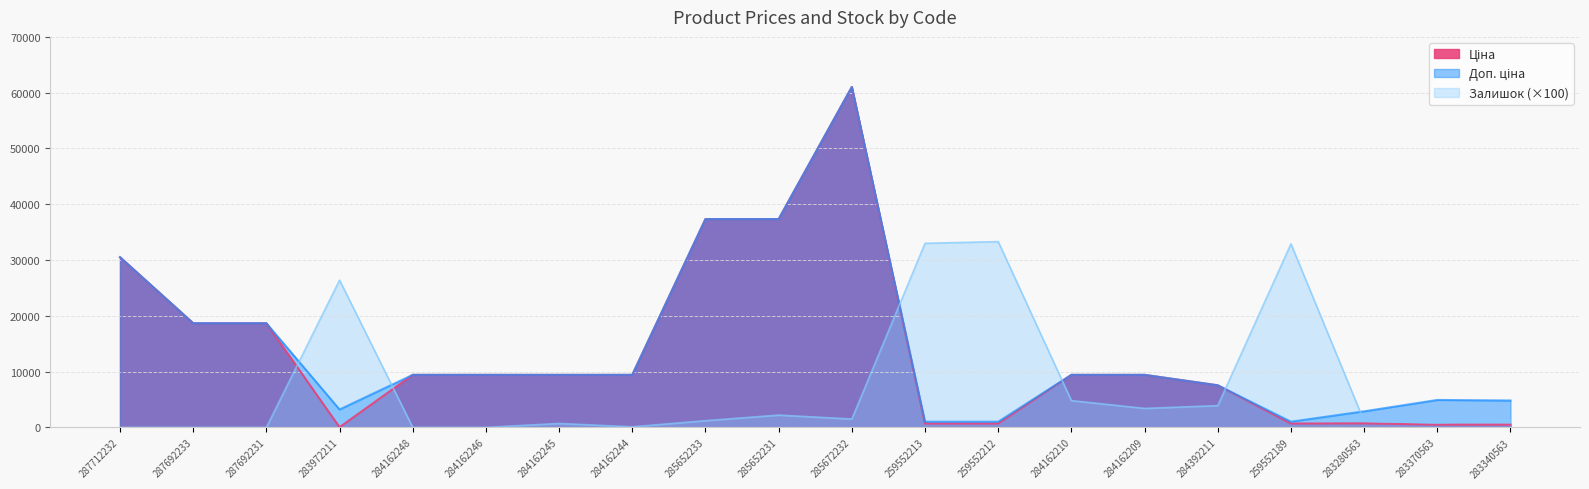

How many values in the Ціна series exceed 9416?

12